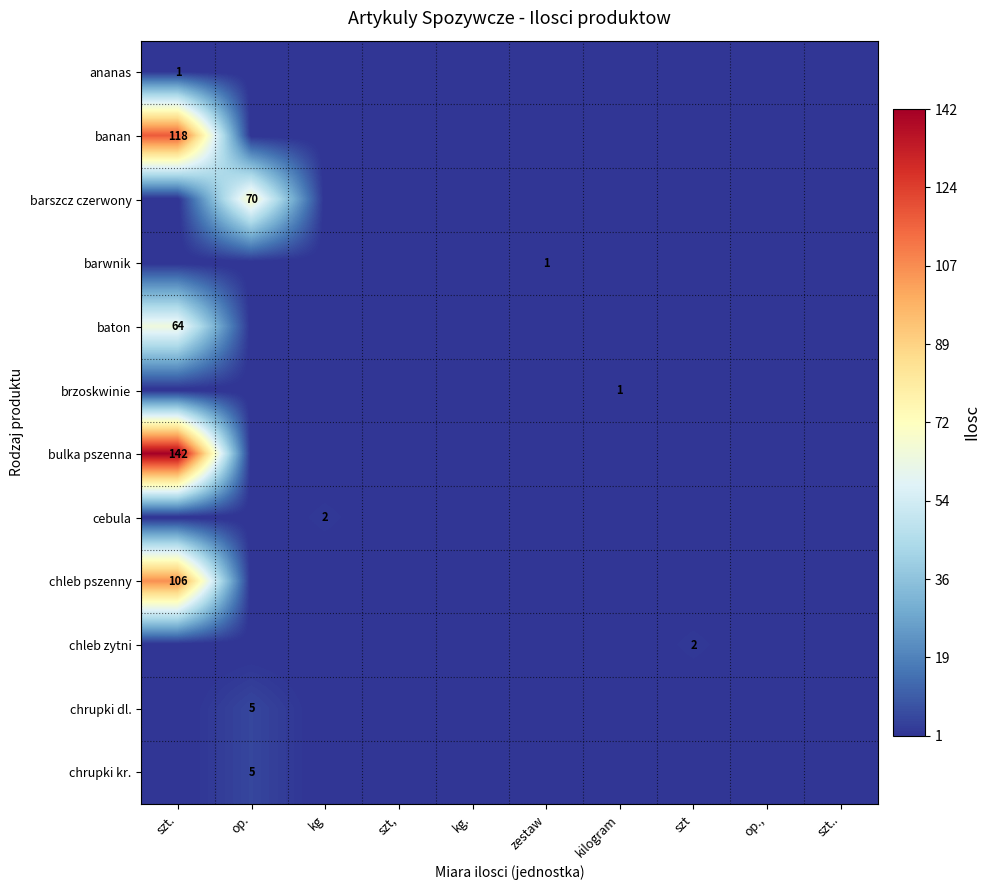

What is the maximum value shown in the chart?

142